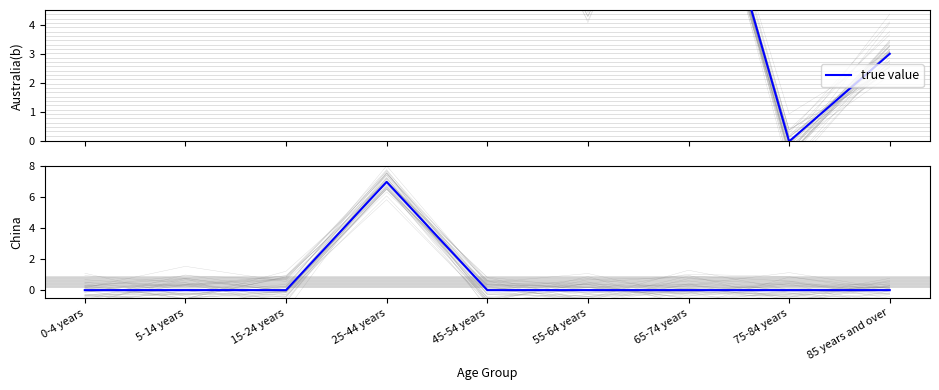

What is the label of the 3rd point from the right?

65-74 years